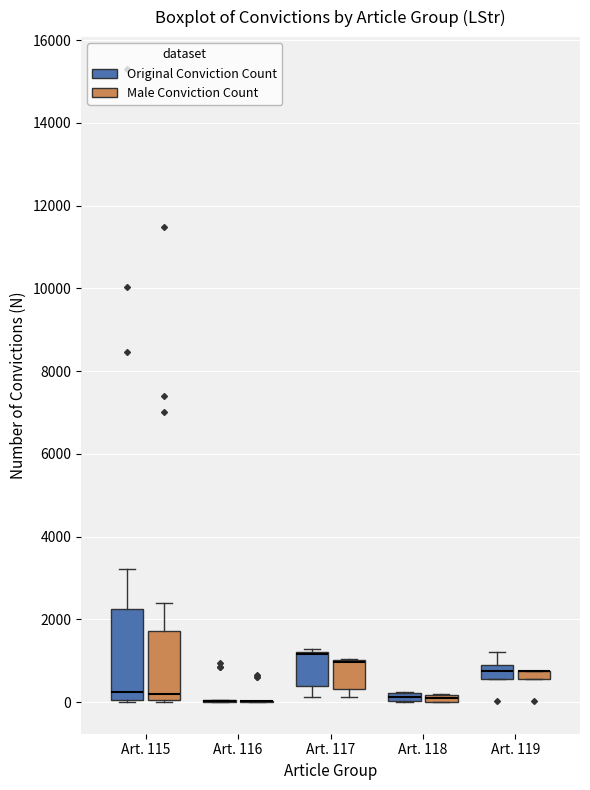

Which box is the tallest, from its lower edge to its upper edge?

Art. 115 (Original Conviction Count)